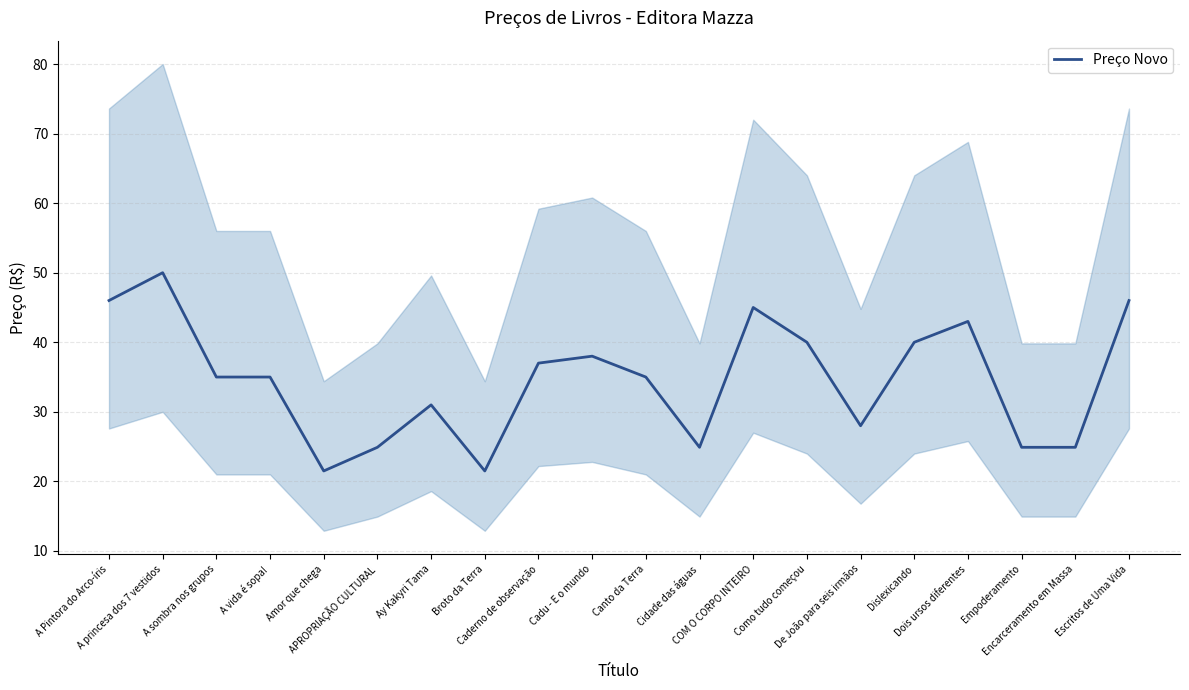

Where does the data first go above 35?

A Pintora do Arco-íris